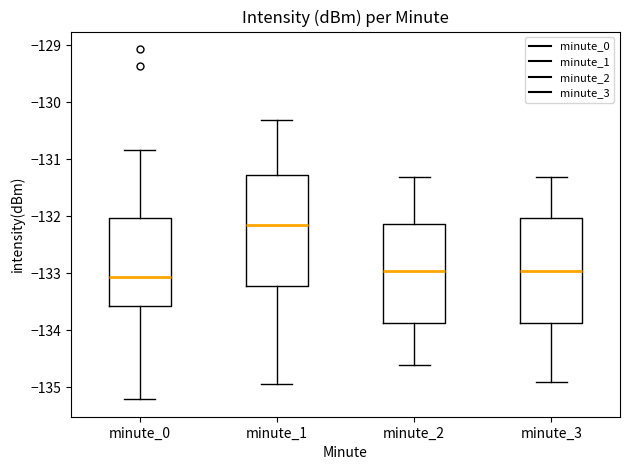

Where is the upper edge of the box for minute_3 on the y-axis? The values are not printed on the chart, so give them approximately, as read against the axis.

-132.0